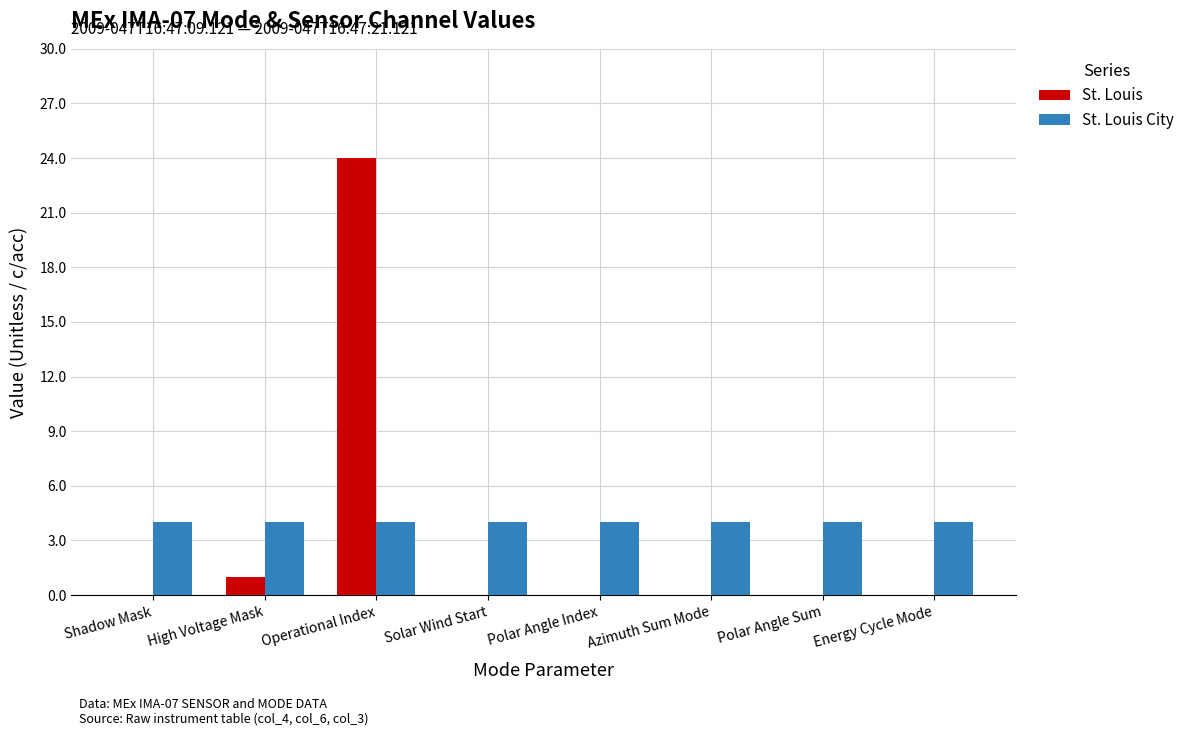

What are all the series names shown in the legend?

St. Louis, St. Louis City